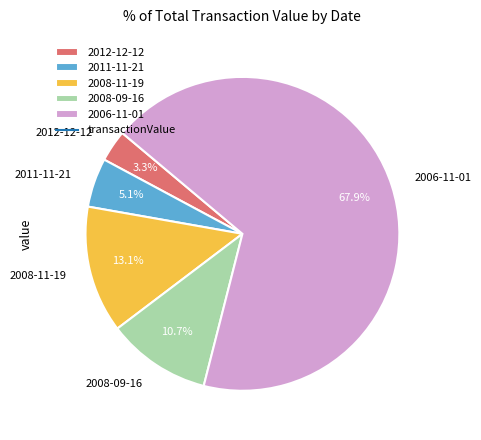

Approximately how many times larger is the value at 2006-11-01 compared to 2008-11-19?

5.2